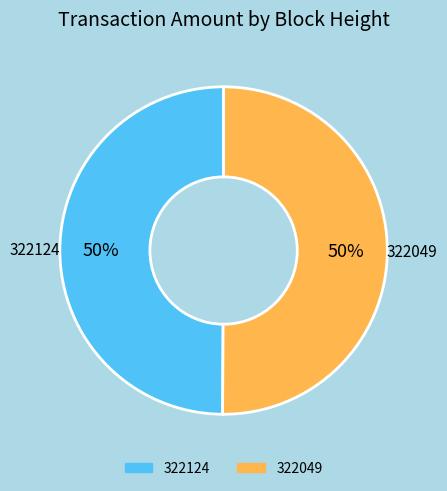

Approximately how many times larger is the value at 322124 compared to 322049?

1.0